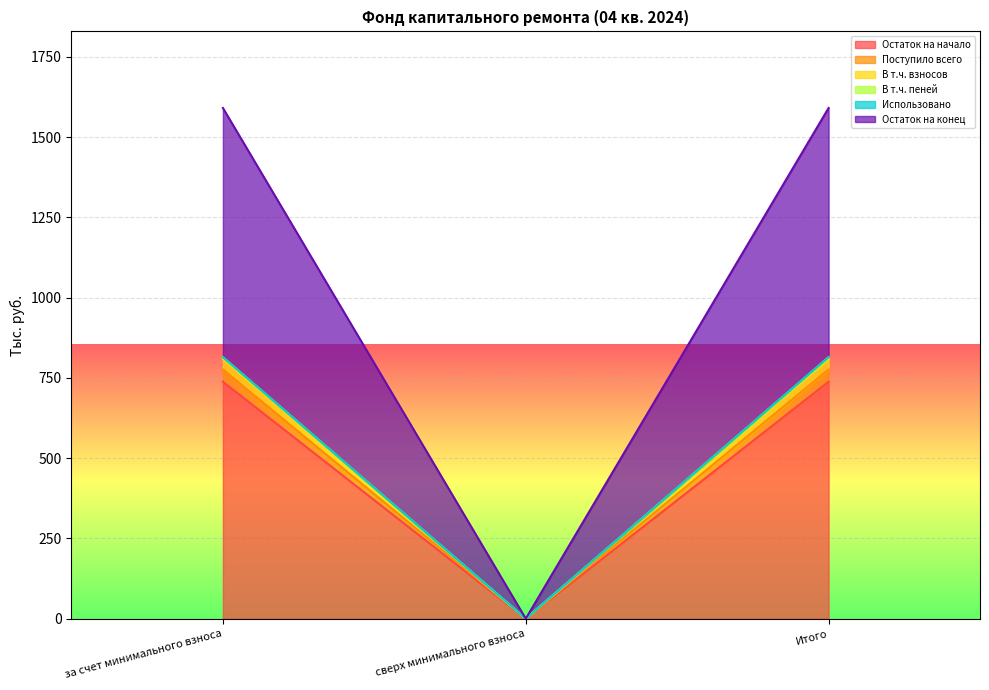

Which category has the highest value across all series?

за счет минимального взноса